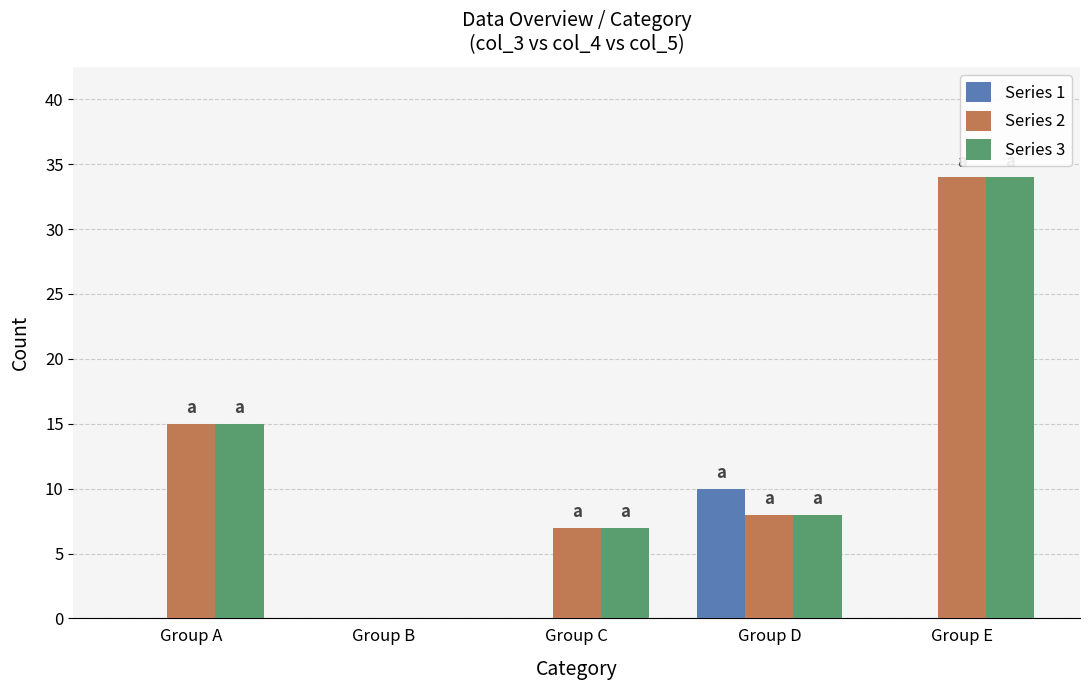

What is the average value of the Series 2 series?

13